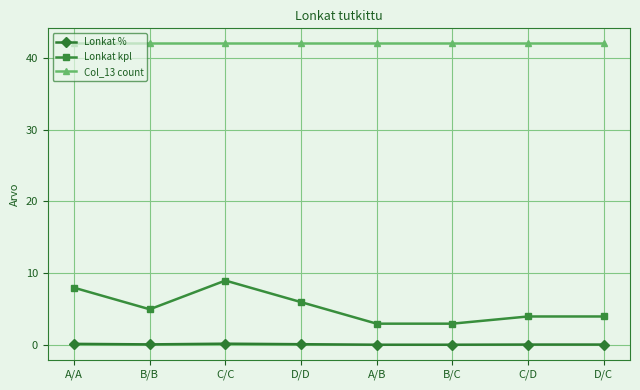

Does the chart have visible grid lines?

Yes